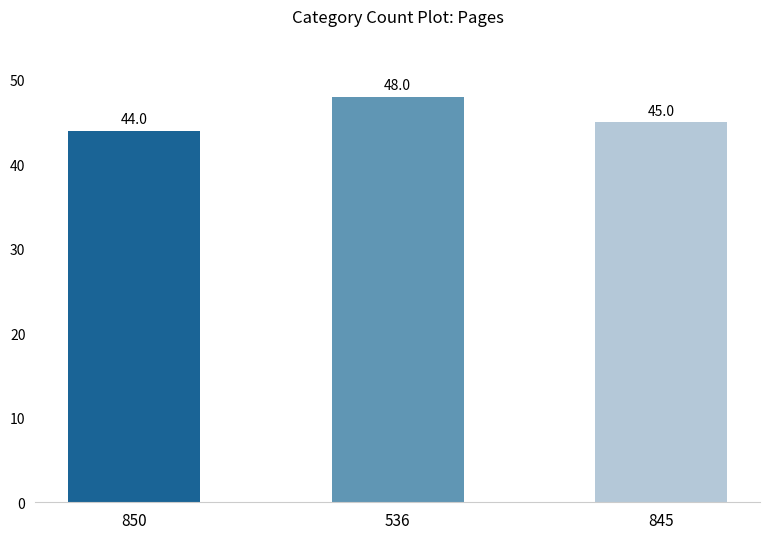

What is the label of the 3rd bar from the right?

850